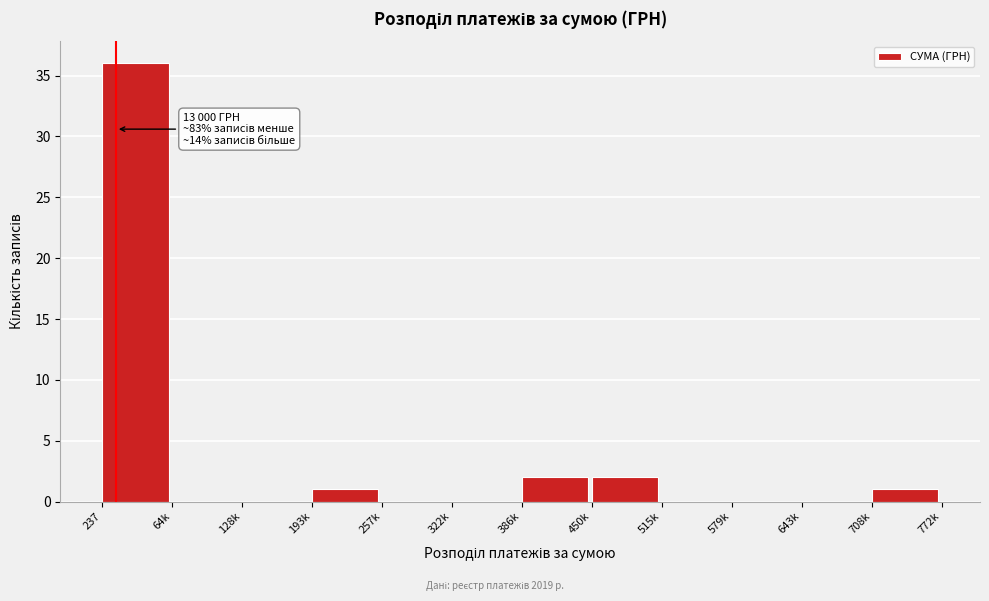

Reading left to right, extract all data points from this chart.

237=36	64k=0	128k=0	193k=1	257k=0	322k=0	386k=2	450k=2	515k=0	579k=0	643k=0	708k=1